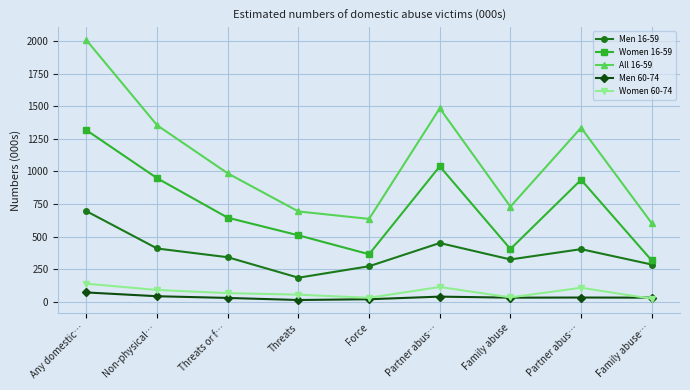

Reading right to left, what are all the values shown in this chart?

Men 16-59: Family abuse…=286	Partner abus…=404	Family abuse=325	Partner abus…=451	Force=273	Threats=185	Threats or f…=342	Non-physical…=409	Any domestic…=695
Women 16-59: Family abuse…=317	Partner abus…=936	Family abuse=405	Partner abus…=1039	Force=365	Threats=510	Threats or f…=645	Non-physical…=948	Any domestic…=1316
All 16-59: Family abuse…=603	Partner abus…=1335	Family abuse=730	Partner abus…=1484	Force=636	Threats=693	Threats or f…=985	Non-physical…=1354	Any domestic…=2006
Men 60-74: Family abuse…=32	Partner abus…=33	Family abuse=32	Partner abus…=40	Force=20	Threats=14	Threats or f…=30	Non-physical…=43	Any domestic…=72
Women 60-74: Family abuse…=24	Partner abus…=108	Family abuse=34	Partner abus…=114	Force=31	Threats=55	Threats or f…=67	Non-physical…=91	Any domestic…=139